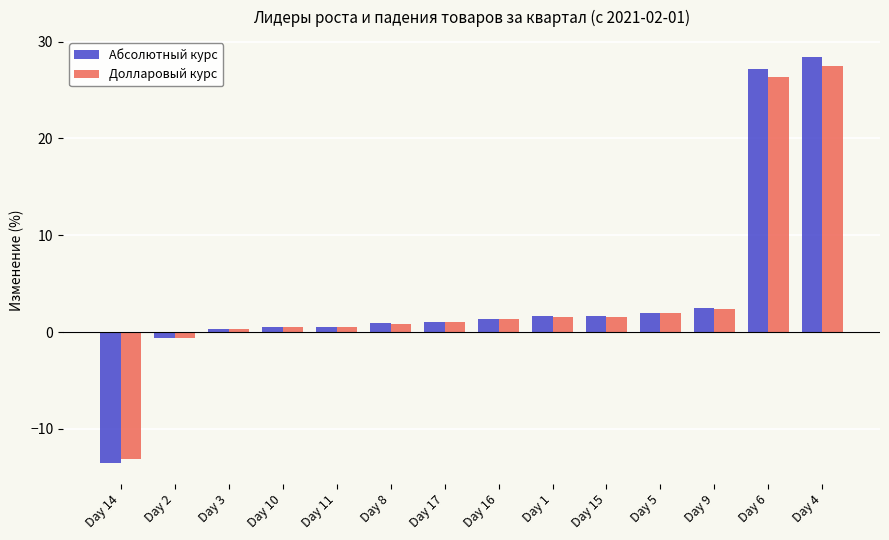

What is the average value of the Долларовый курс series?

3.7